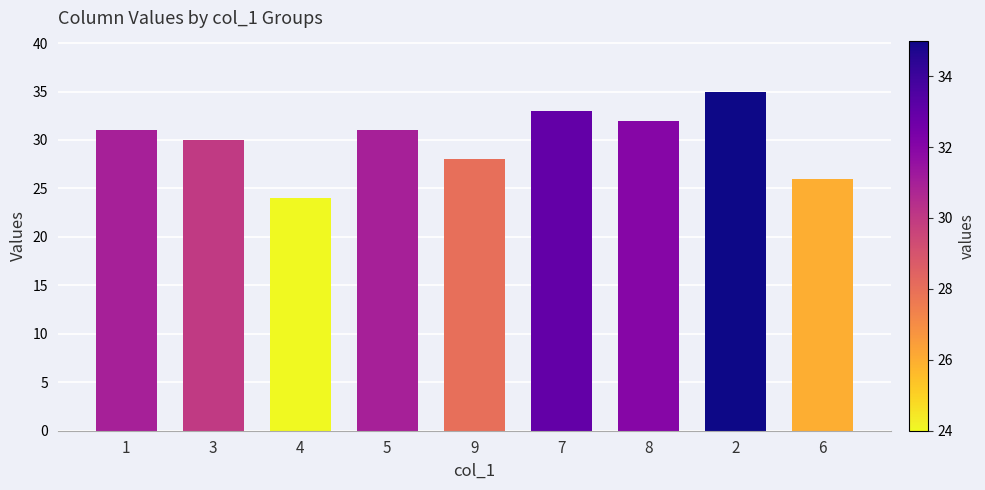

Is it true that the value at 4 is 33?

False